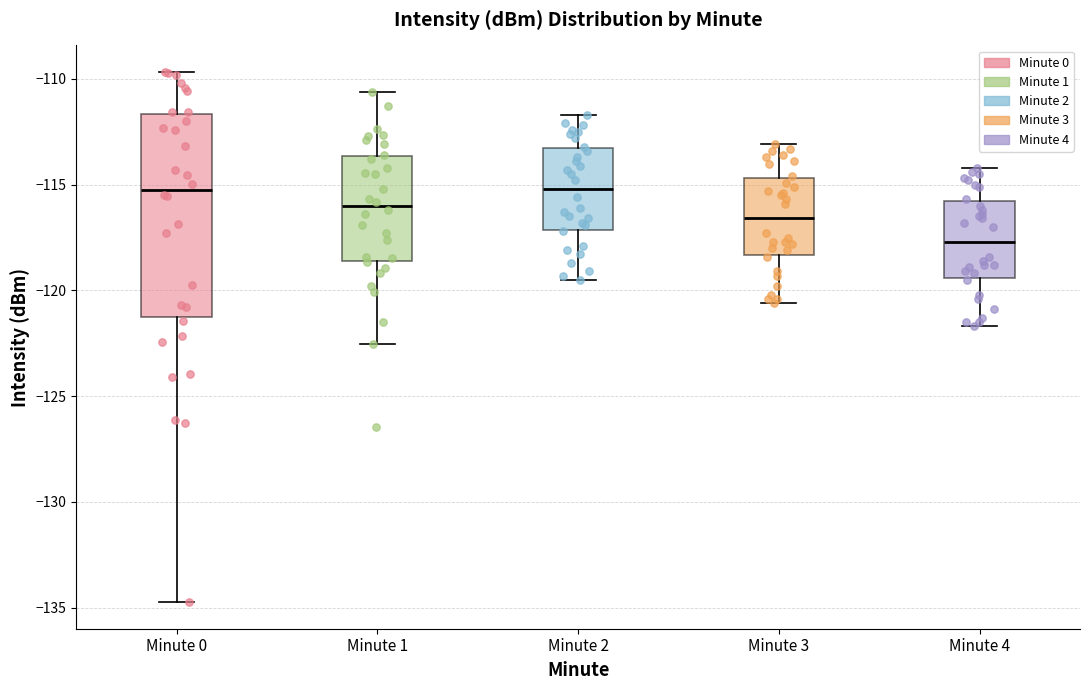

Reading left to right, transcribe this box plot: for each box, give where its median line is, the range the box spans, and where its two whiskers end, as read against the y-axis. The values are not printed on the chart, so give them approximately, as read against the axis.

Minute 0: median -115.0, box -121.5 to -111.5, whiskers -134.5 to -109.5
Minute 1: median -116.0, box -118.5 to -113.5, whiskers -122.5 to -110.5
Minute 2: median -115.0, box -117.0 to -113.0, whiskers -119.5 to -111.5
Minute 3: median -116.5, box -118.5 to -114.5, whiskers -120.5 to -113.0
Minute 4: median -117.5, box -119.5 to -116.0, whiskers -121.5 to -114.0